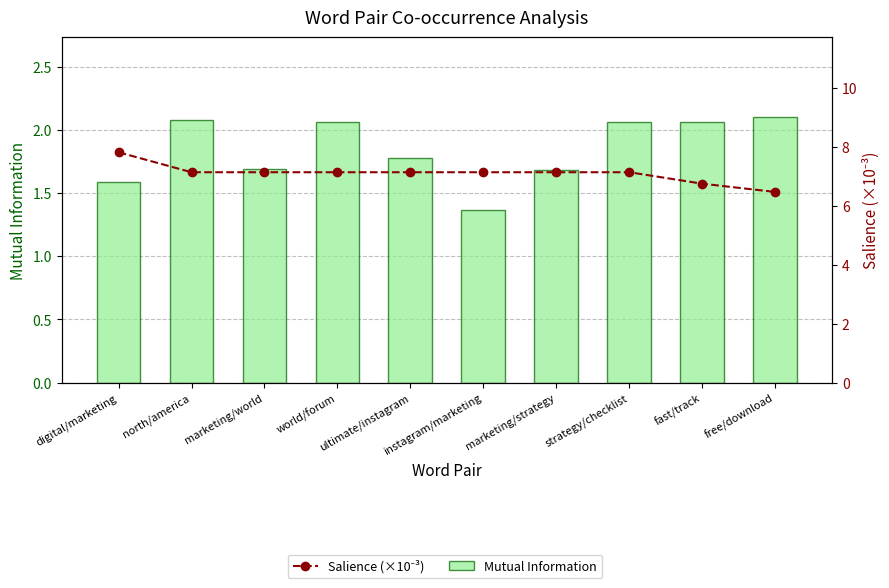

Rank the series by their average value, from highest to lowest.

Salience (×10⁻³), Mutual Information